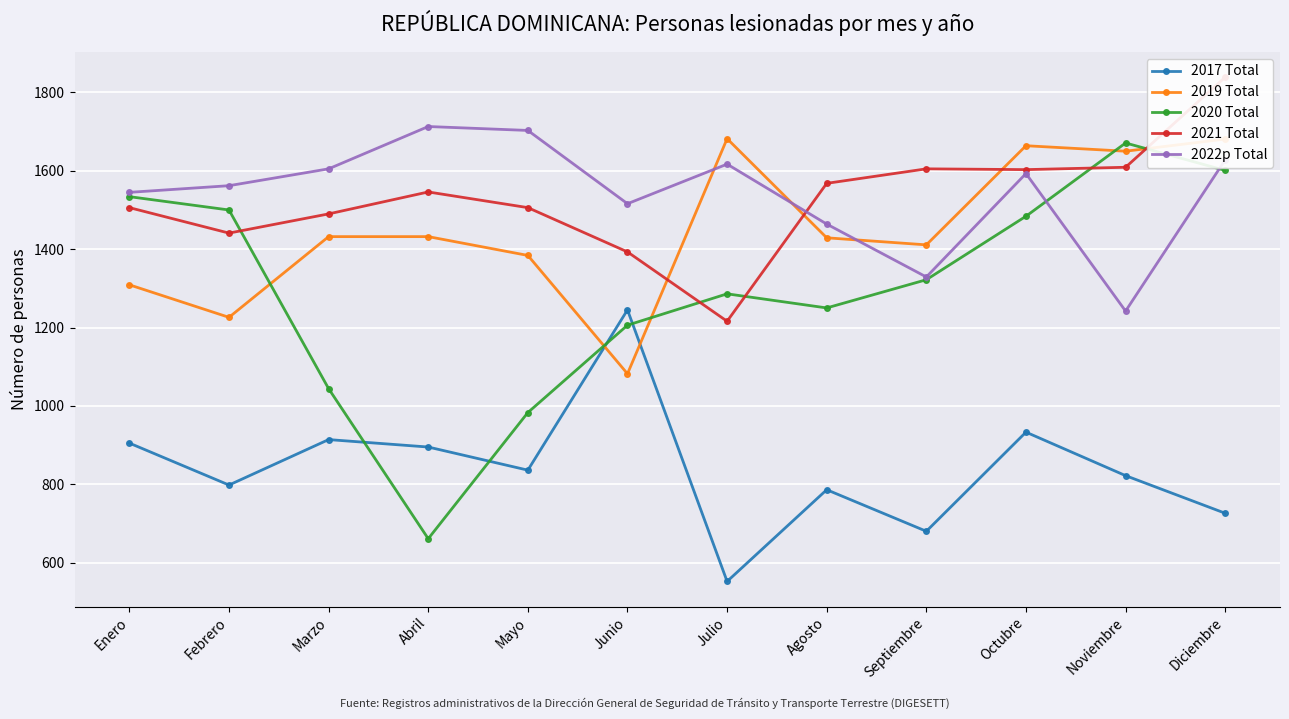

What are all the series names shown in the legend?

2017 Total, 2019 Total, 2020 Total, 2021 Total, 2022p Total